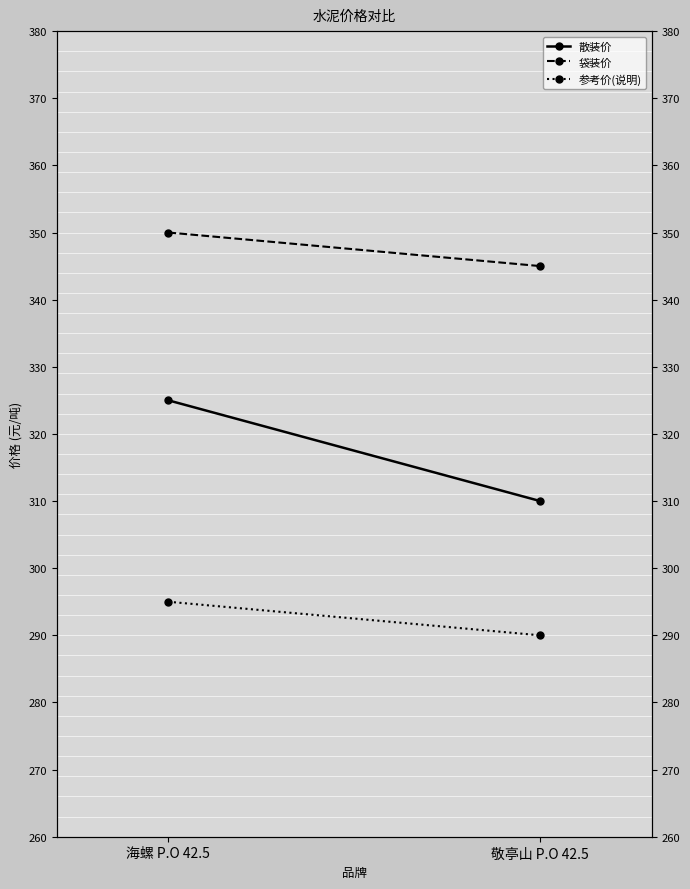

Is this an area chart (filled region under the line)?

No